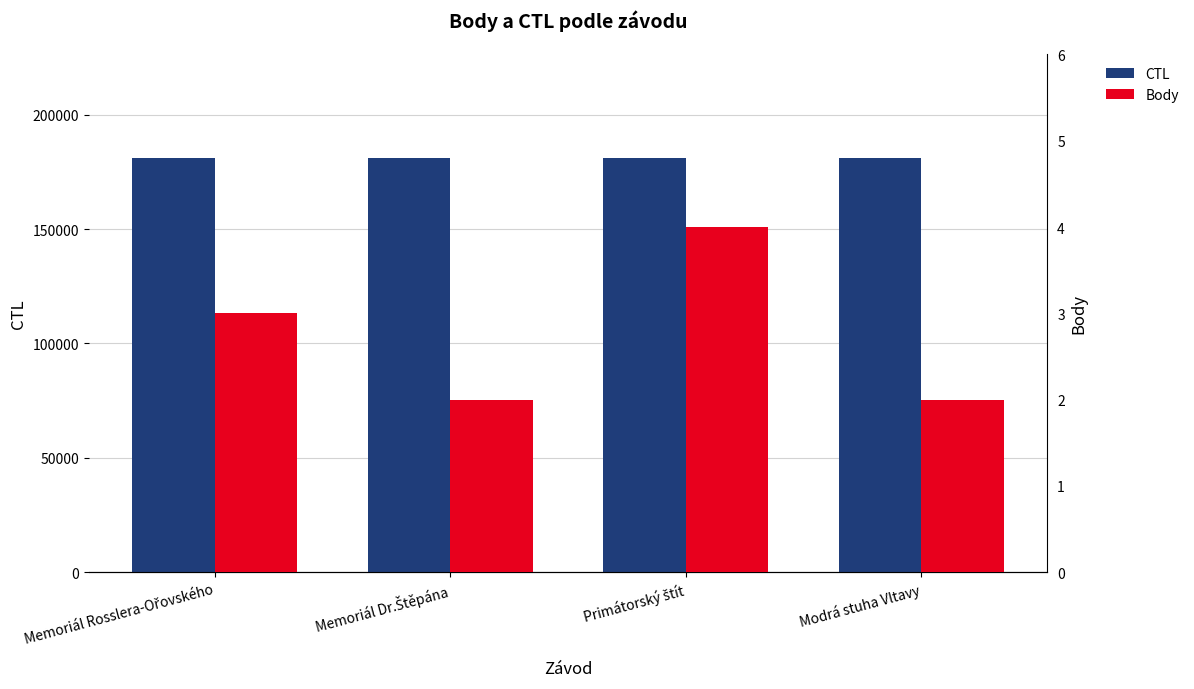

Where is Body nearest to the value 3?

Memoriál Rosslera-Ořovského